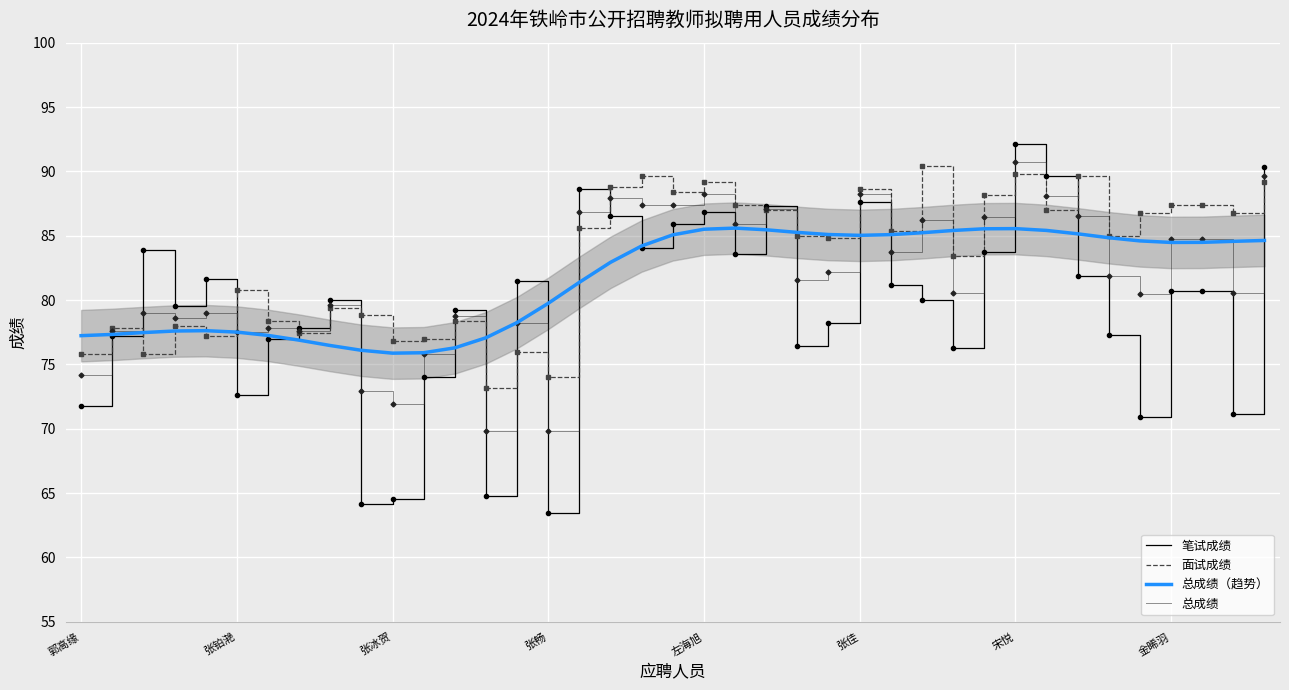

What is the lowest value of the 笔试成绩 series?

63.5